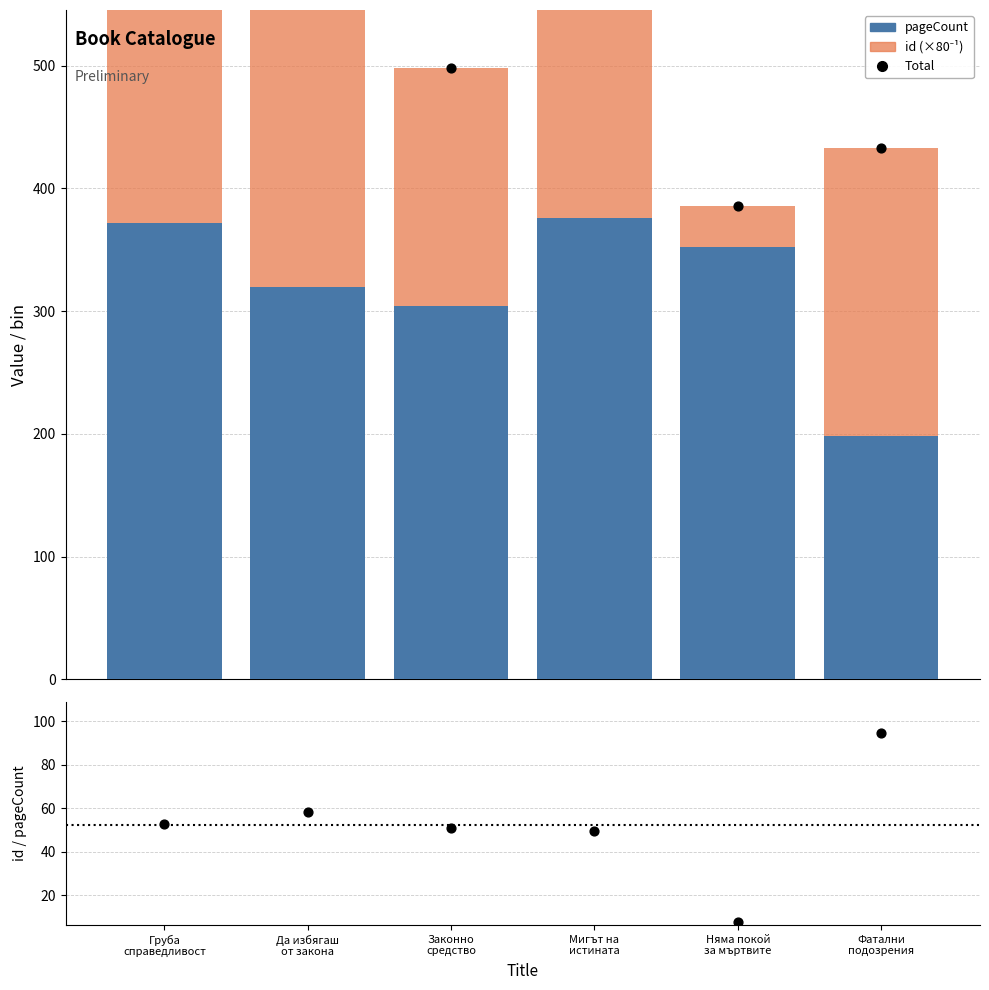

At how many categories does at least one series exceed 18?

6